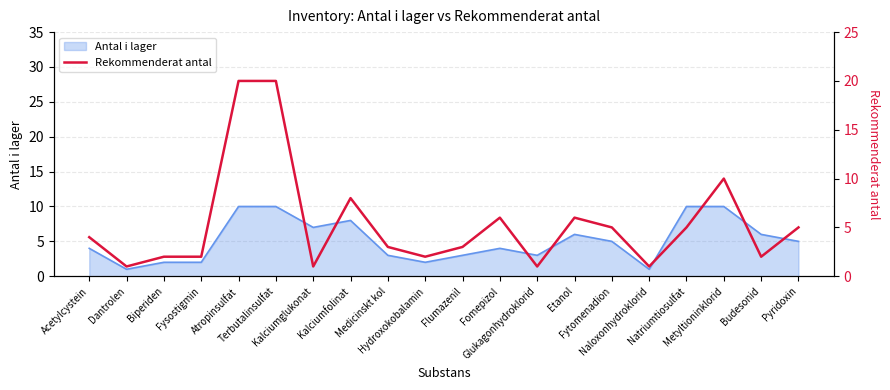

What is the highest value of the Antal i lager series?

10